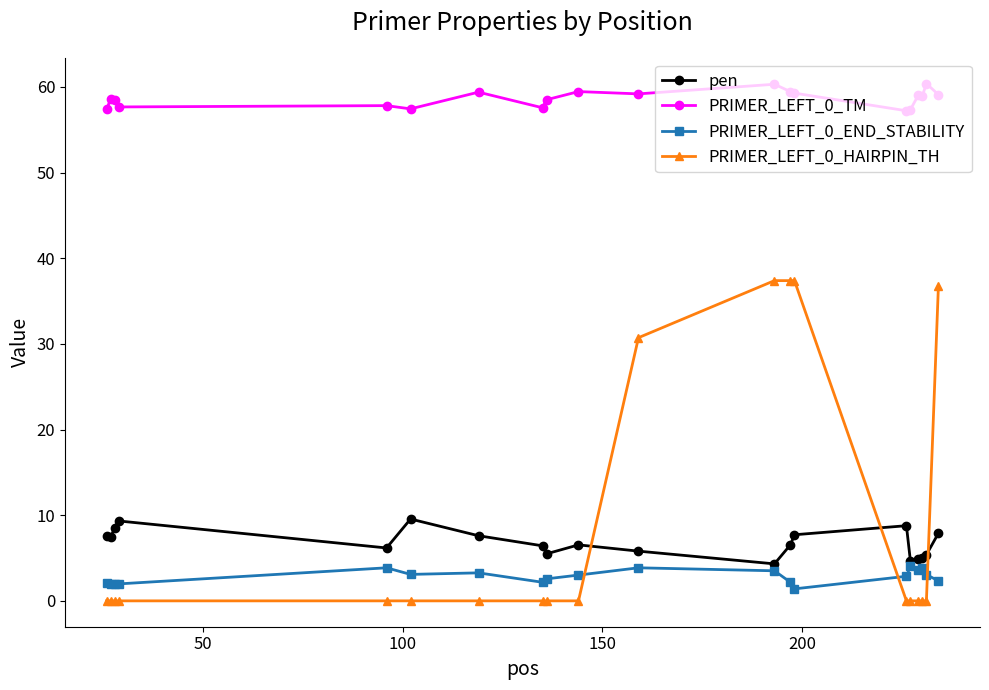

What is the greatest value displayed?

60.4